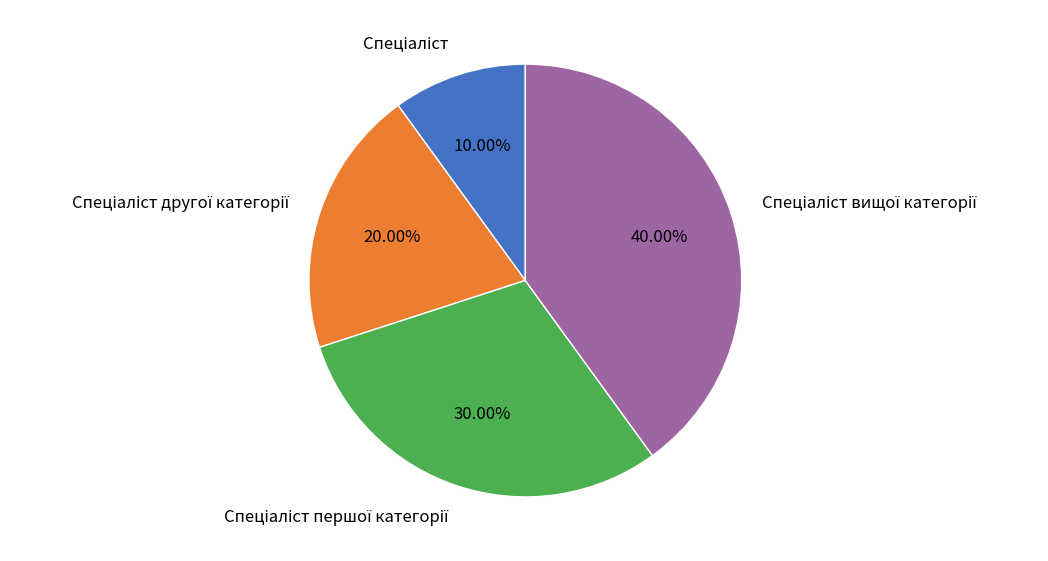

Count the number of slices in the pie.

4